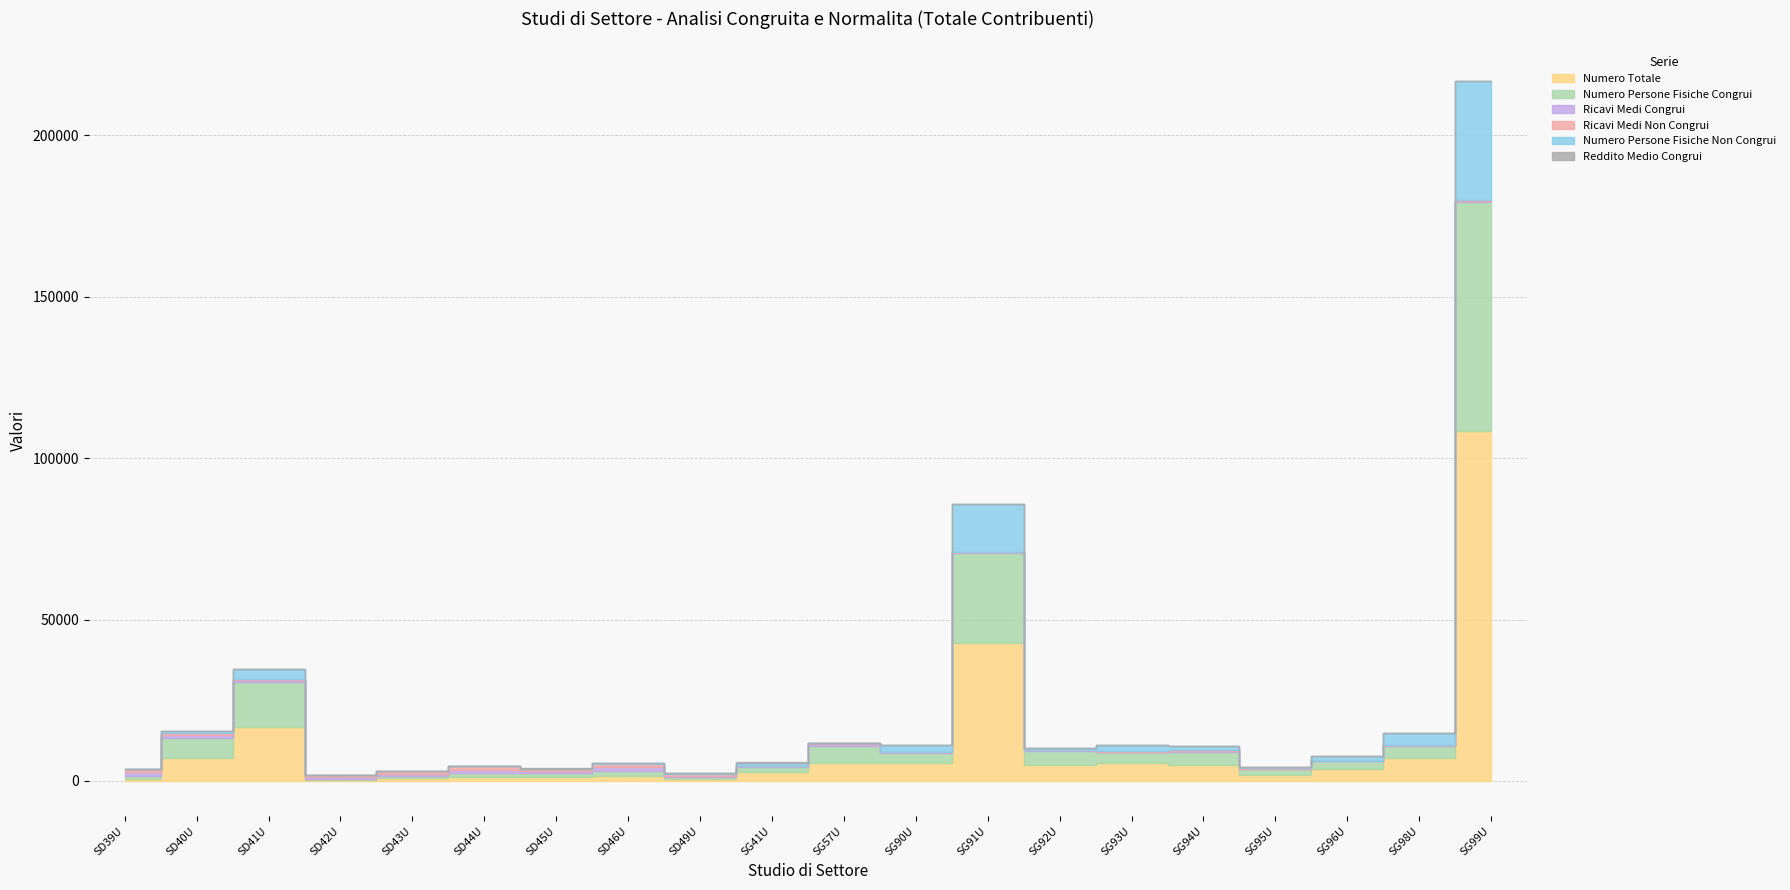

What is the label of the 1st point from the right?

SG99U